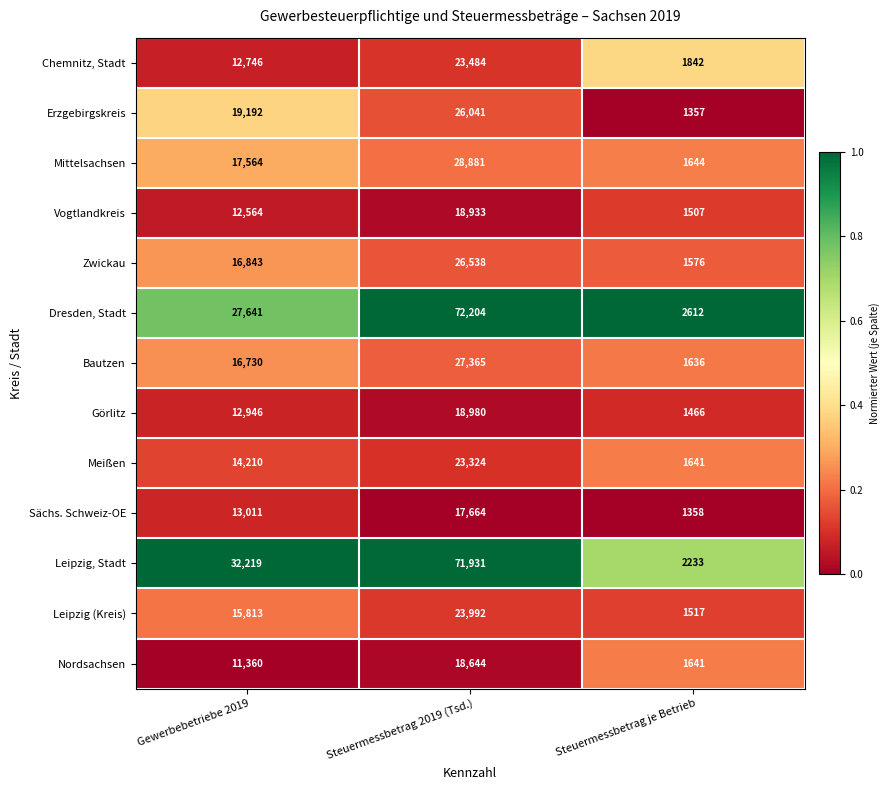

How many series are shown in this chart?

13